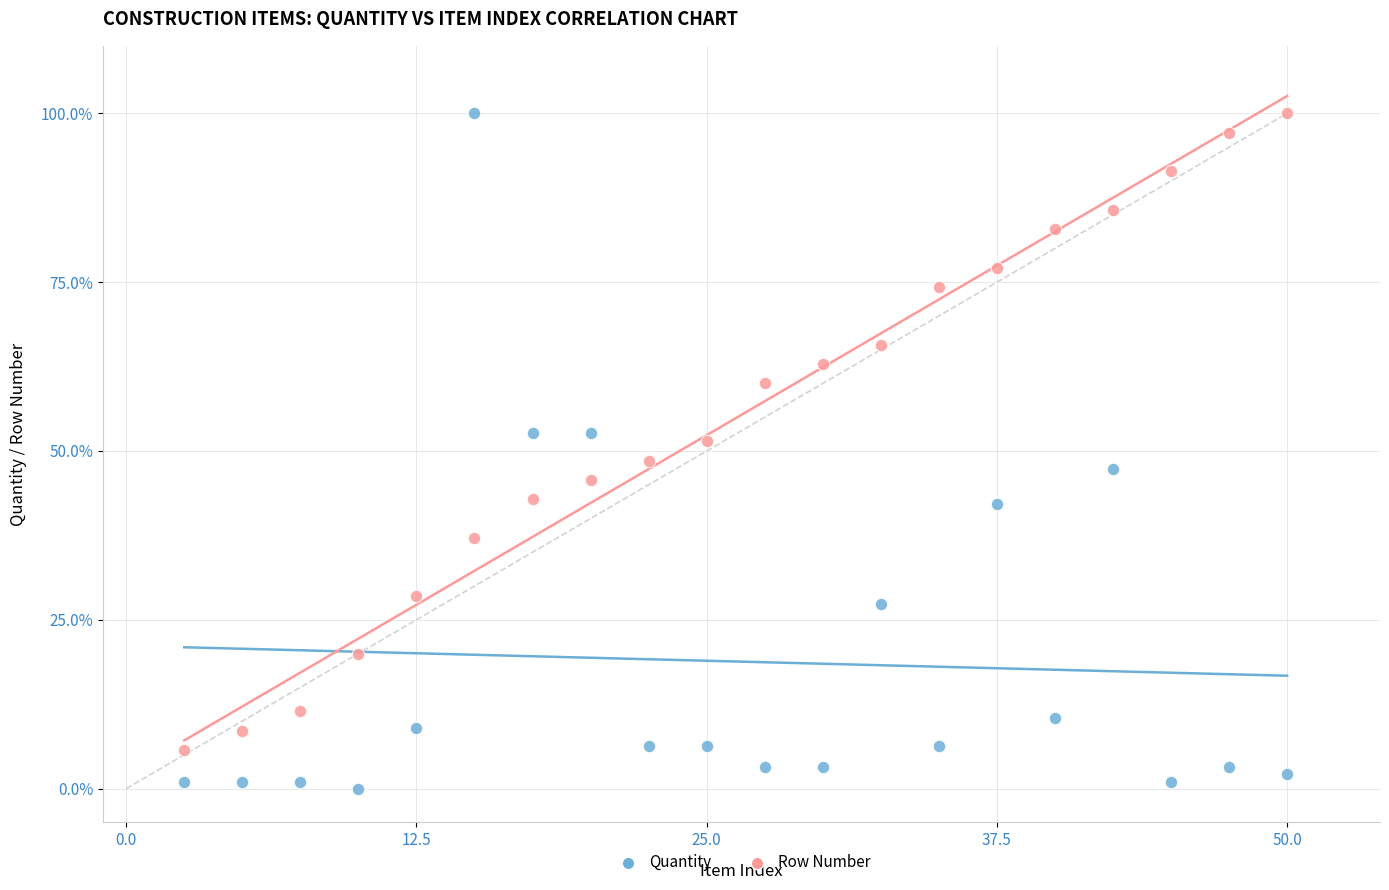

Across all data points, what is the range of X values (max minus min)?

47.5